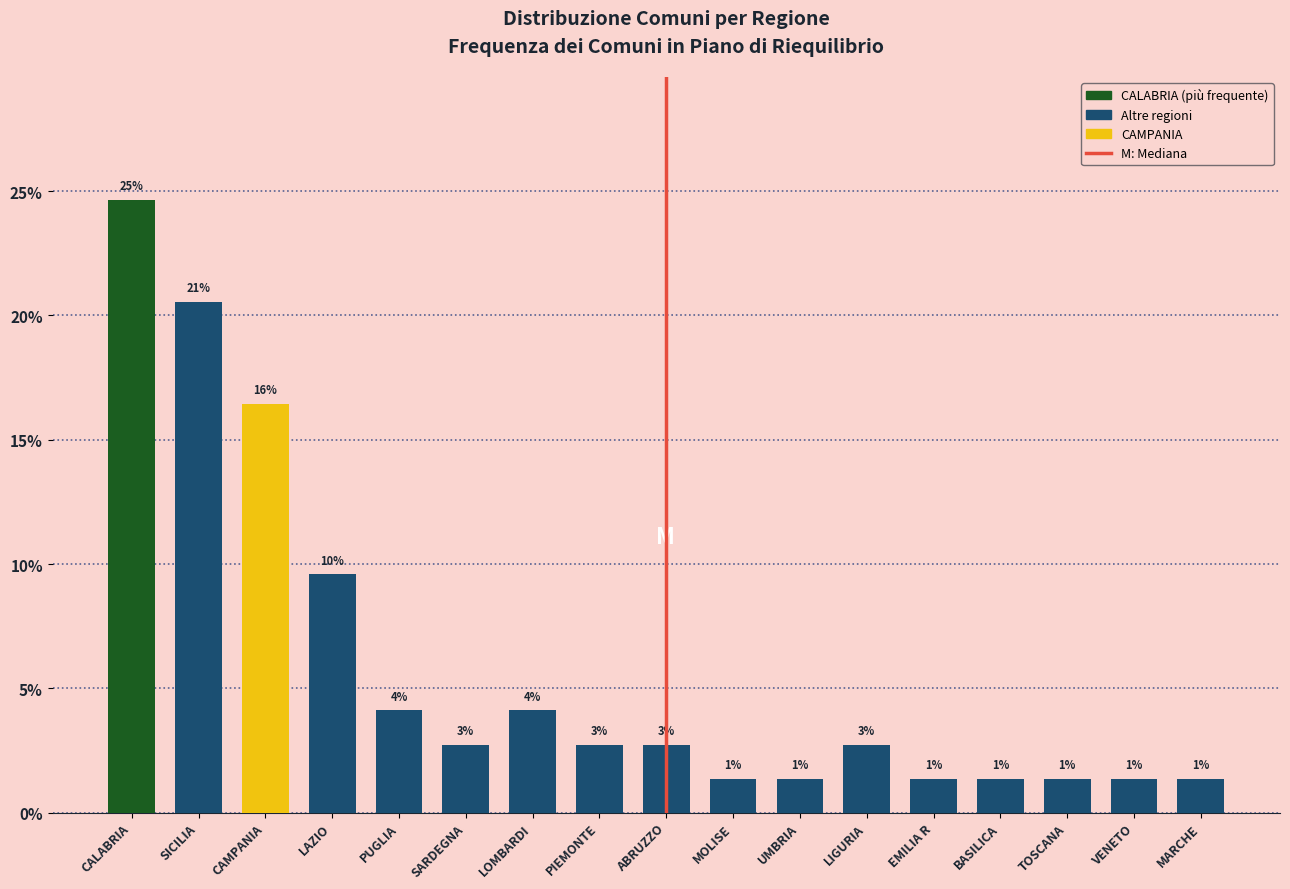

Does the chart contain any negative values?

No